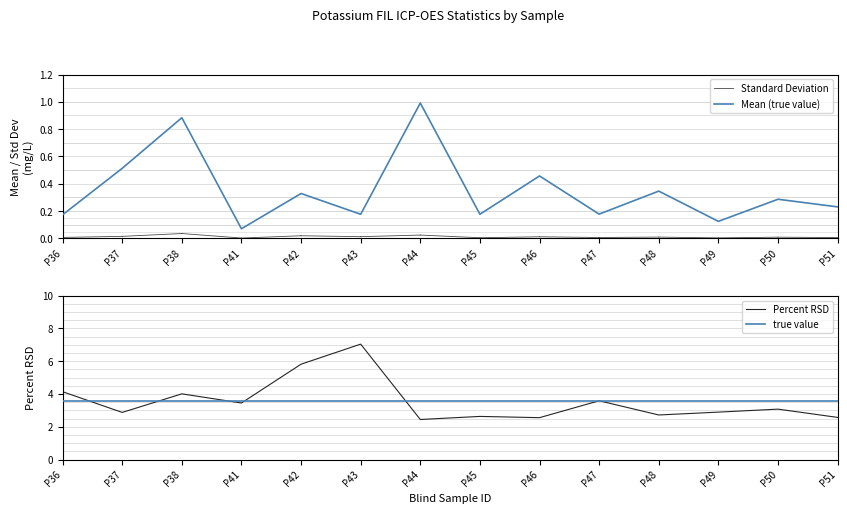

Reading left to right, what are all the values shown in this chart?

Mean: 0.2	0.5	0.9	0.1	0.3	0.2	1.0	0.2	0.5	0.2	0.3	0.1	0.3	0.2
Percent RSD: 4.1	2.9	4.0	3.5	5.8	7.0	2.4	2.6	2.6	3.6	2.7	2.9	3.1	2.6